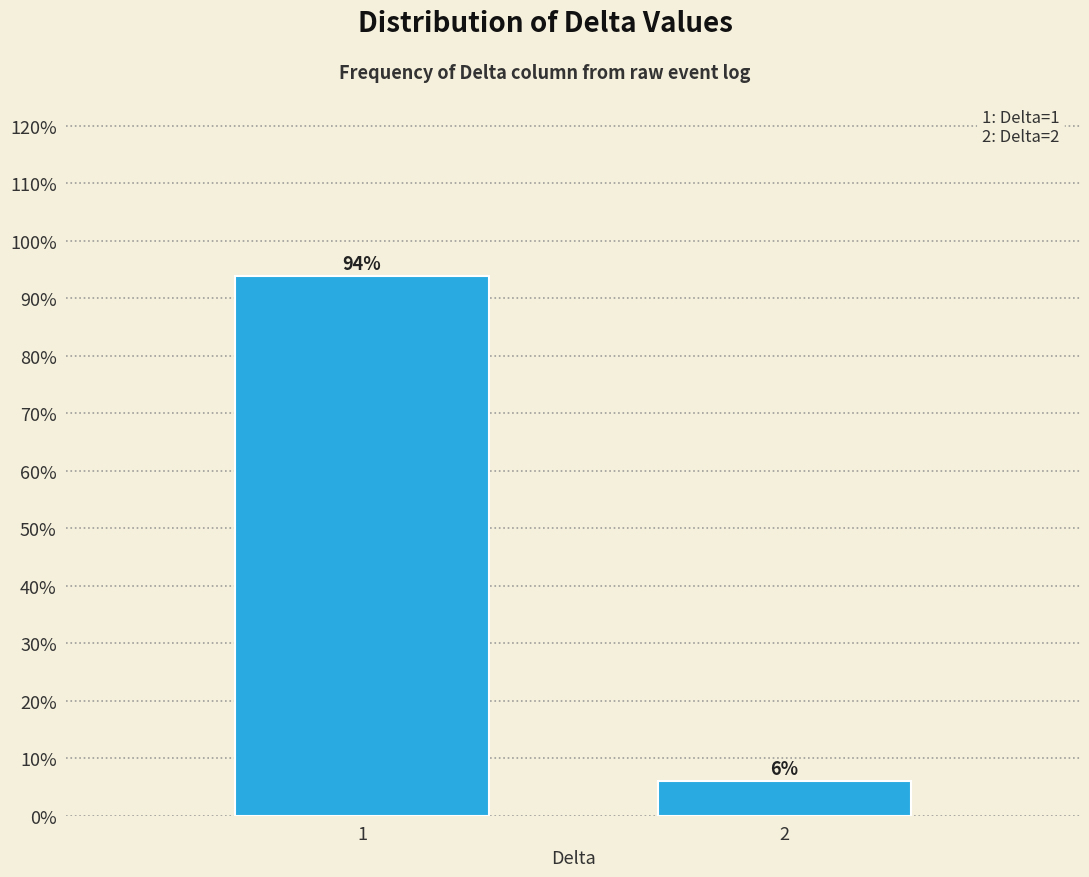

What is the value of the 1st bar from the left?

93.9